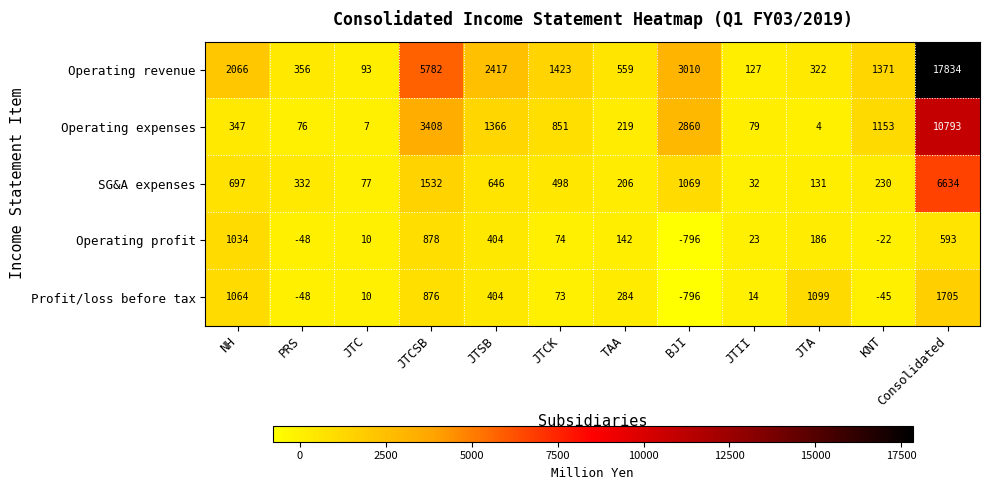

How many positive values does the Profit/loss before tax series have?

9